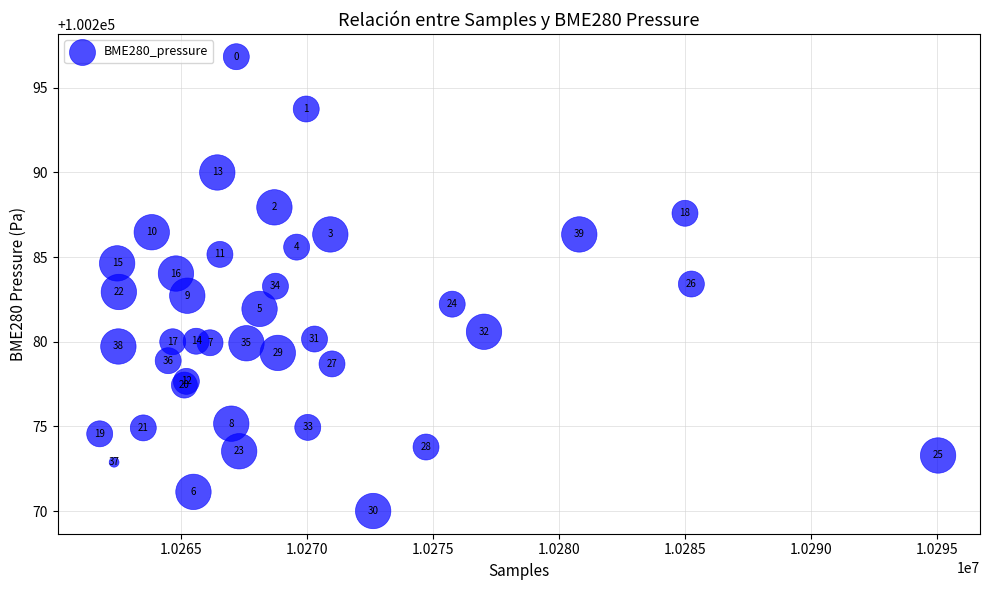

What Y value in the scatter plot is closest to 100283?

100282.9